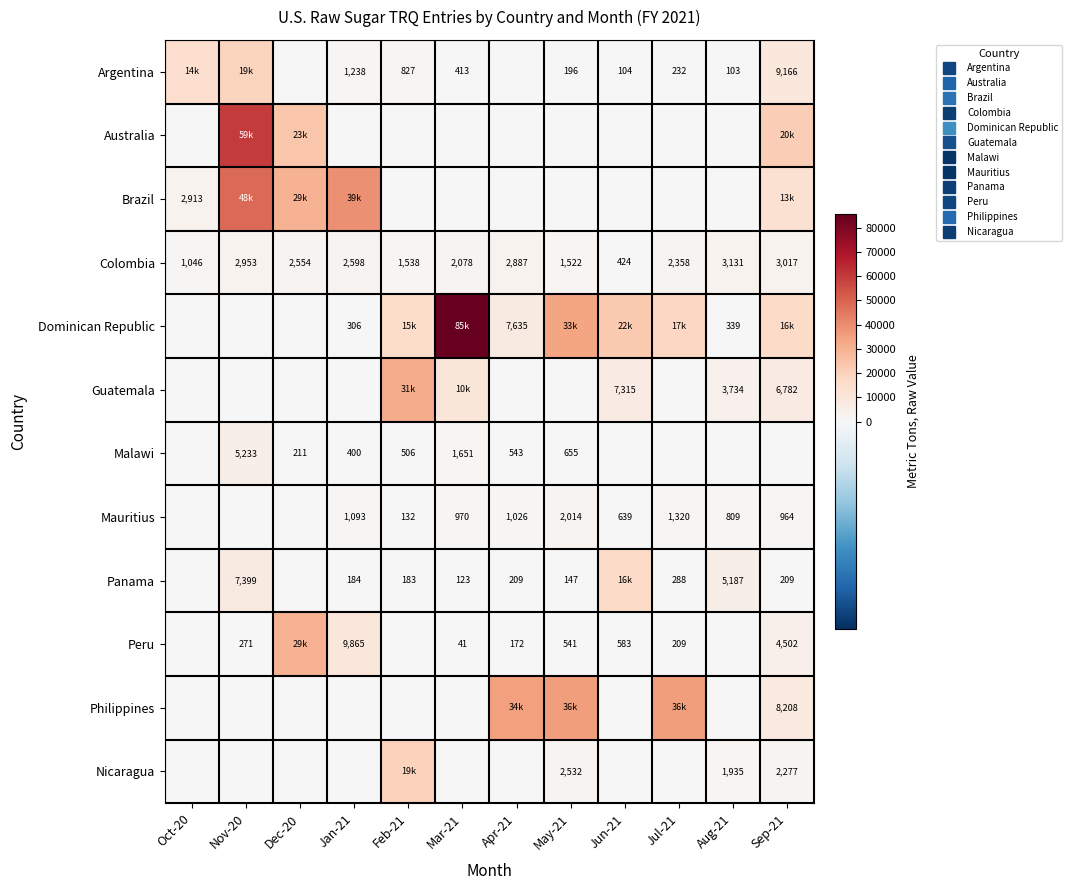

Rank the categories by Argentina value from lowest to highest.

Dec-20, Apr-21, Aug-21, Jun-21, May-21, Jul-21, Mar-21, Feb-21, Jan-21, Sep-21, Oct-20, Nov-20